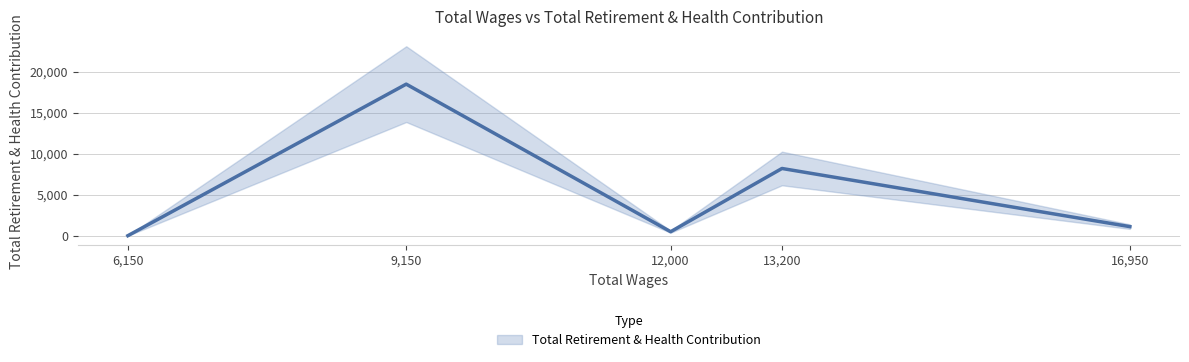

What is the difference between the values at 13200.0 and 6150.0?

8205